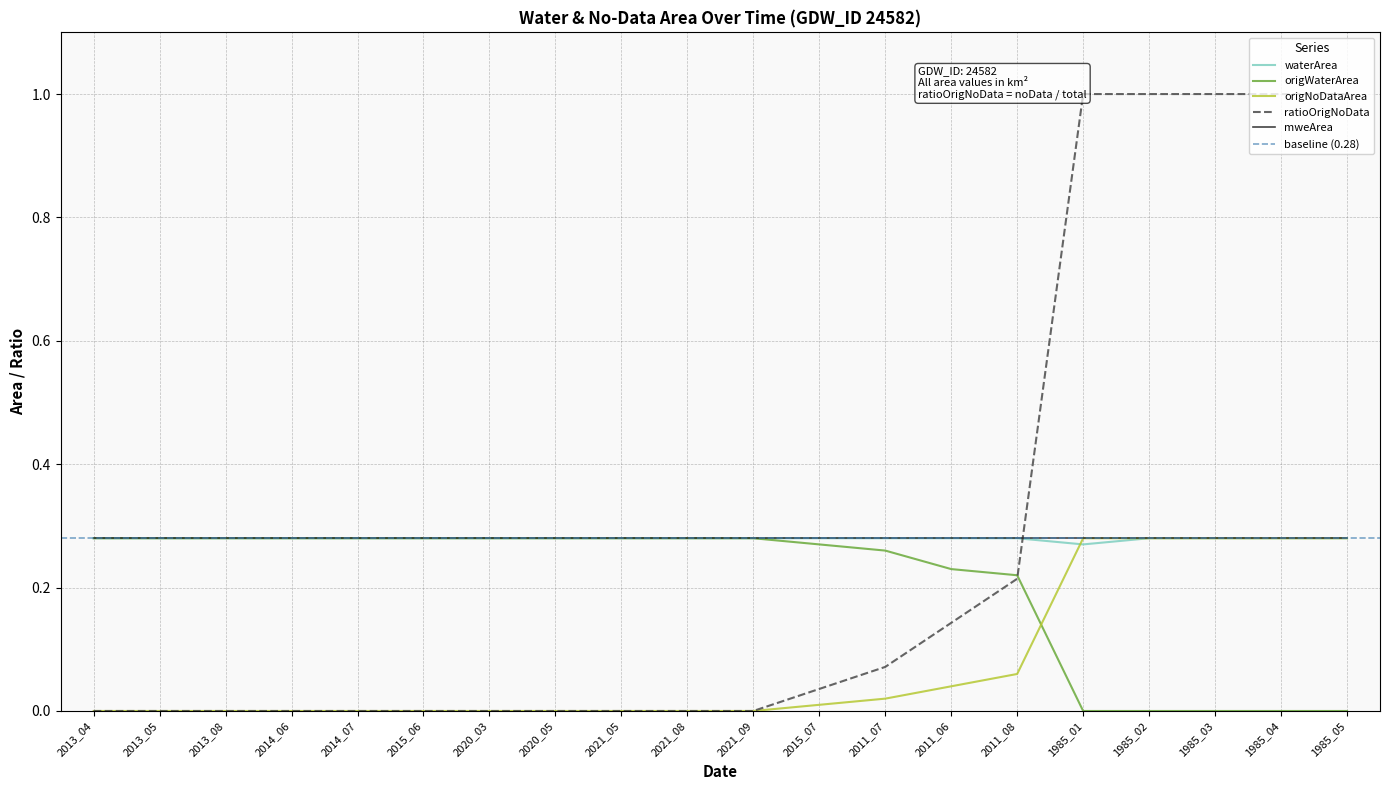

At which category does the chart reach its minimum across all series?

1985_01